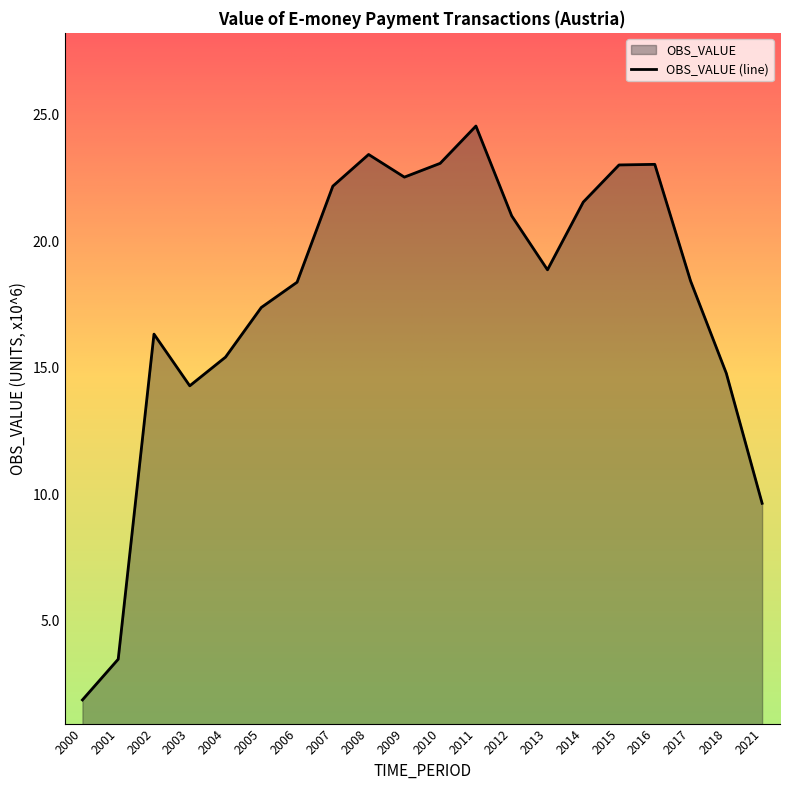

What is the value of the 15th point from the left?

21.6